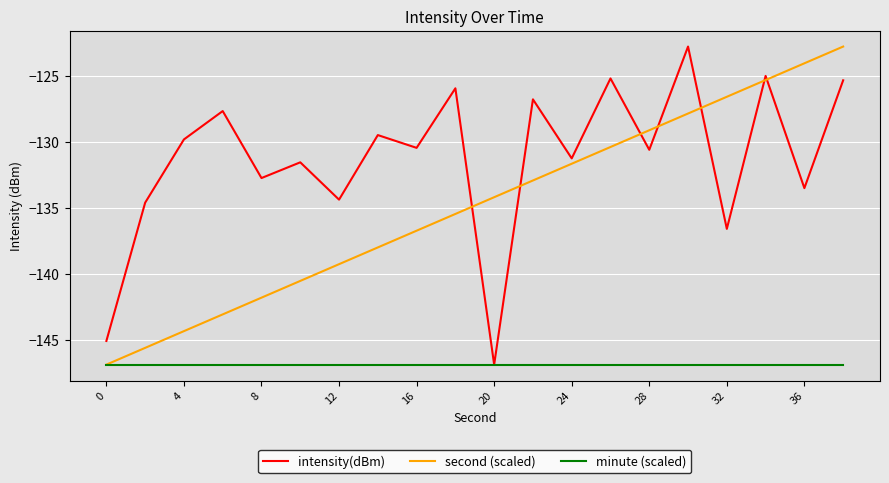

Which series has the largest total across all categories?

intensity(dBm)